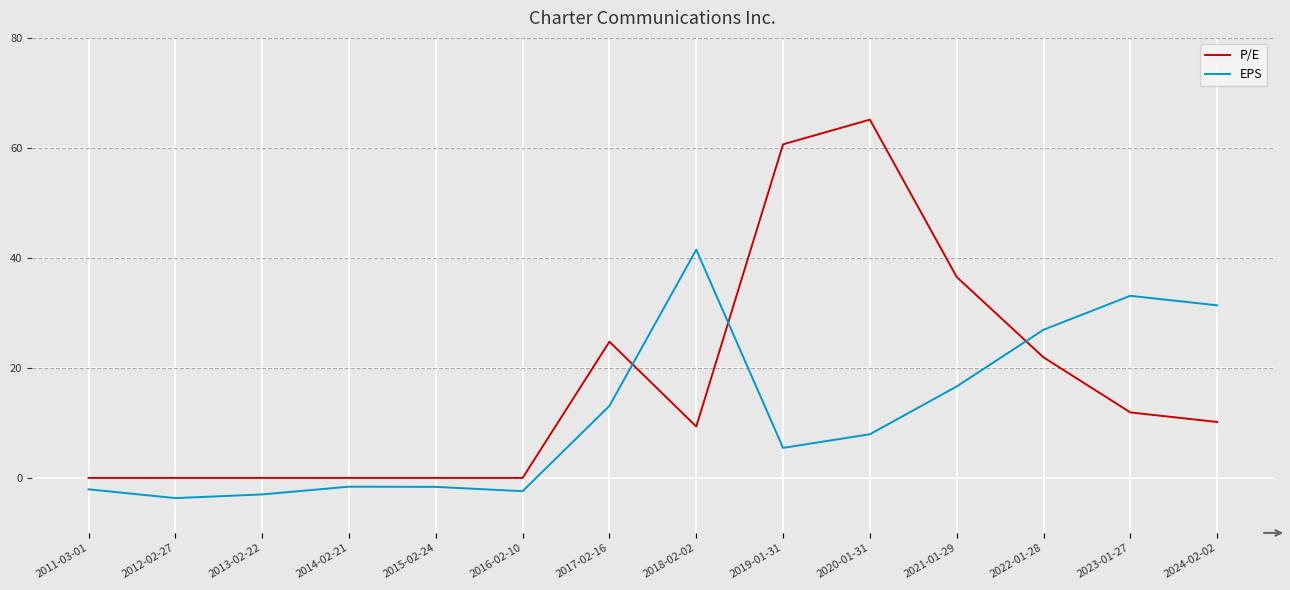

Is the value of P/E at 2015-02-24 greater than the value of EPS at 2014-02-21?

Yes